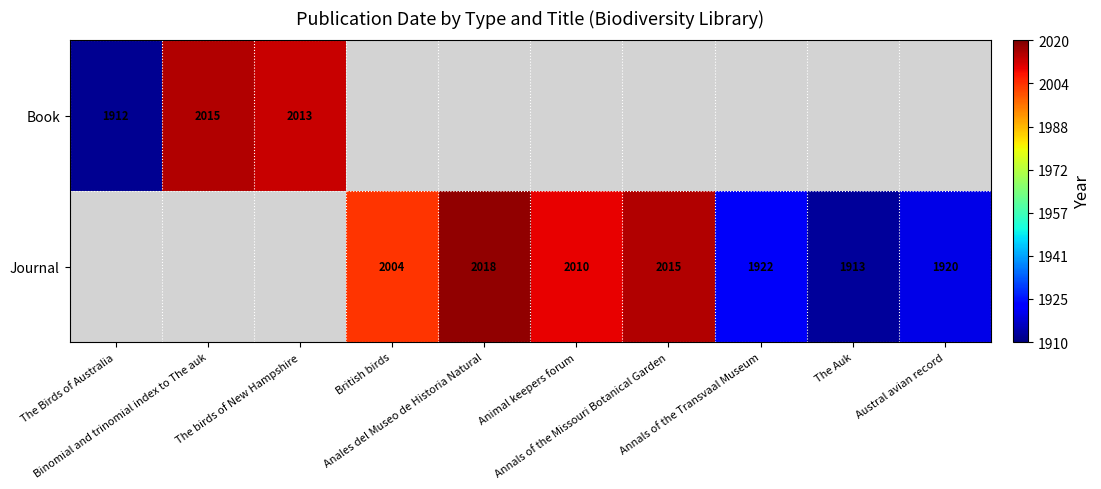

At how many categories does at least one series exceed 1149?

10